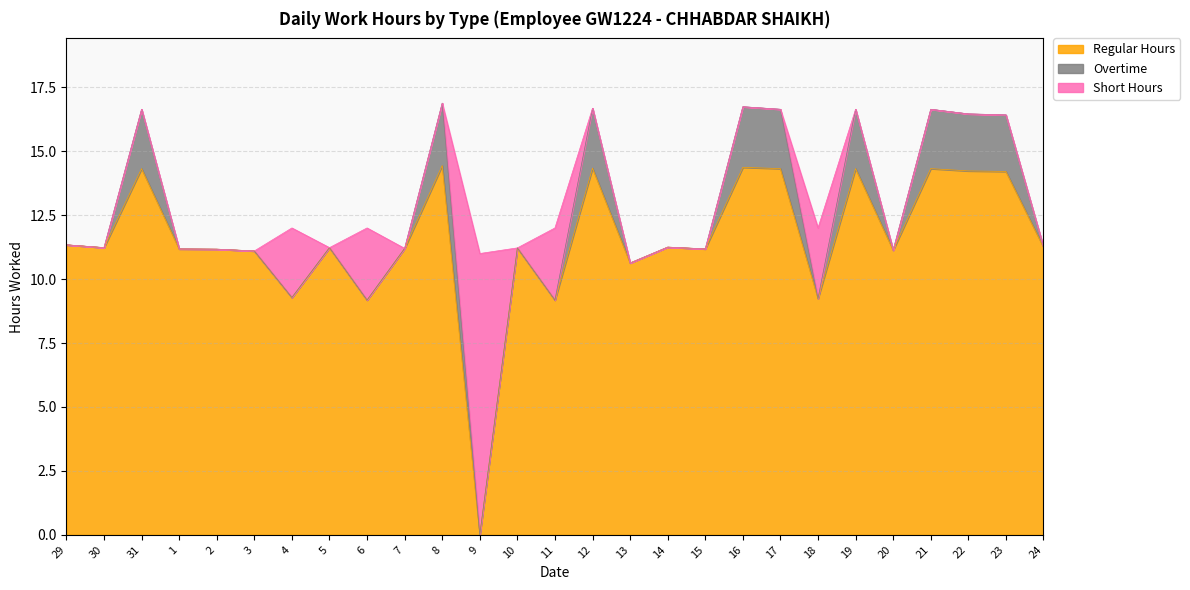

What is the total value across all series at 8?

16.9